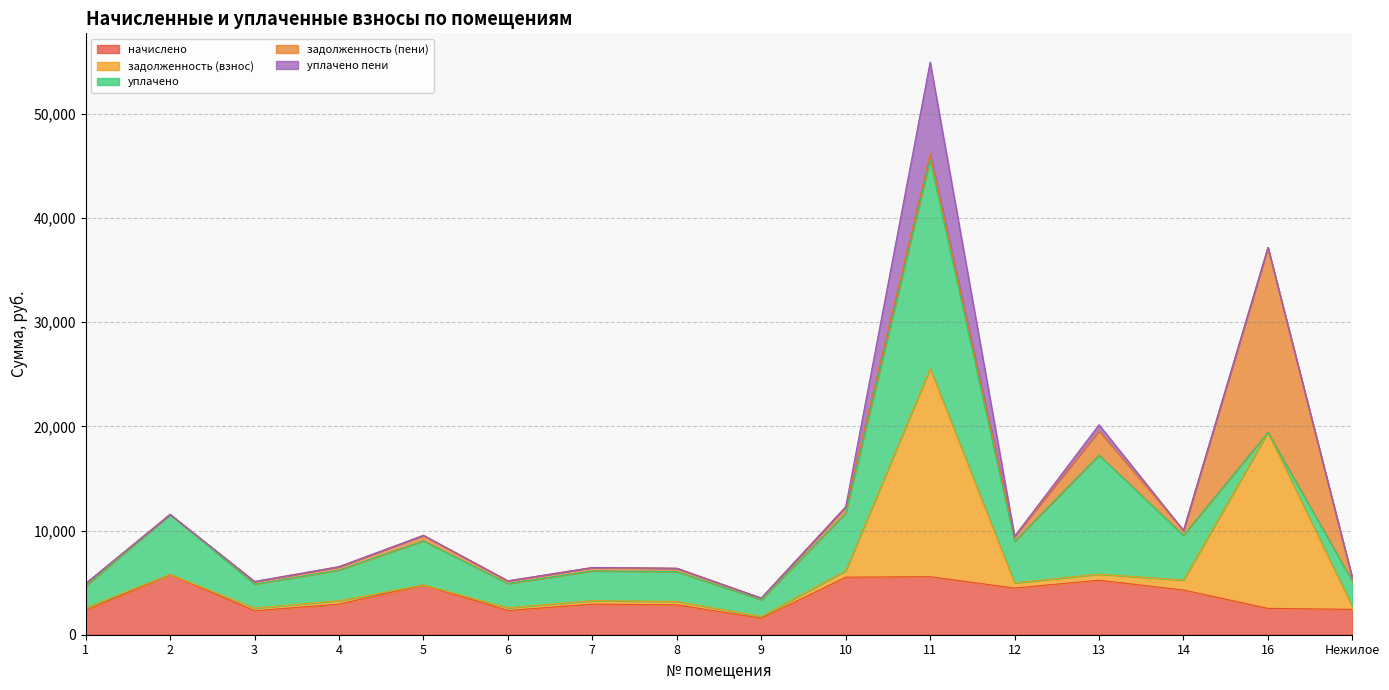

After their last crossing, which series has the higher values: задолженность (взнос) or уплачено?

уплачено